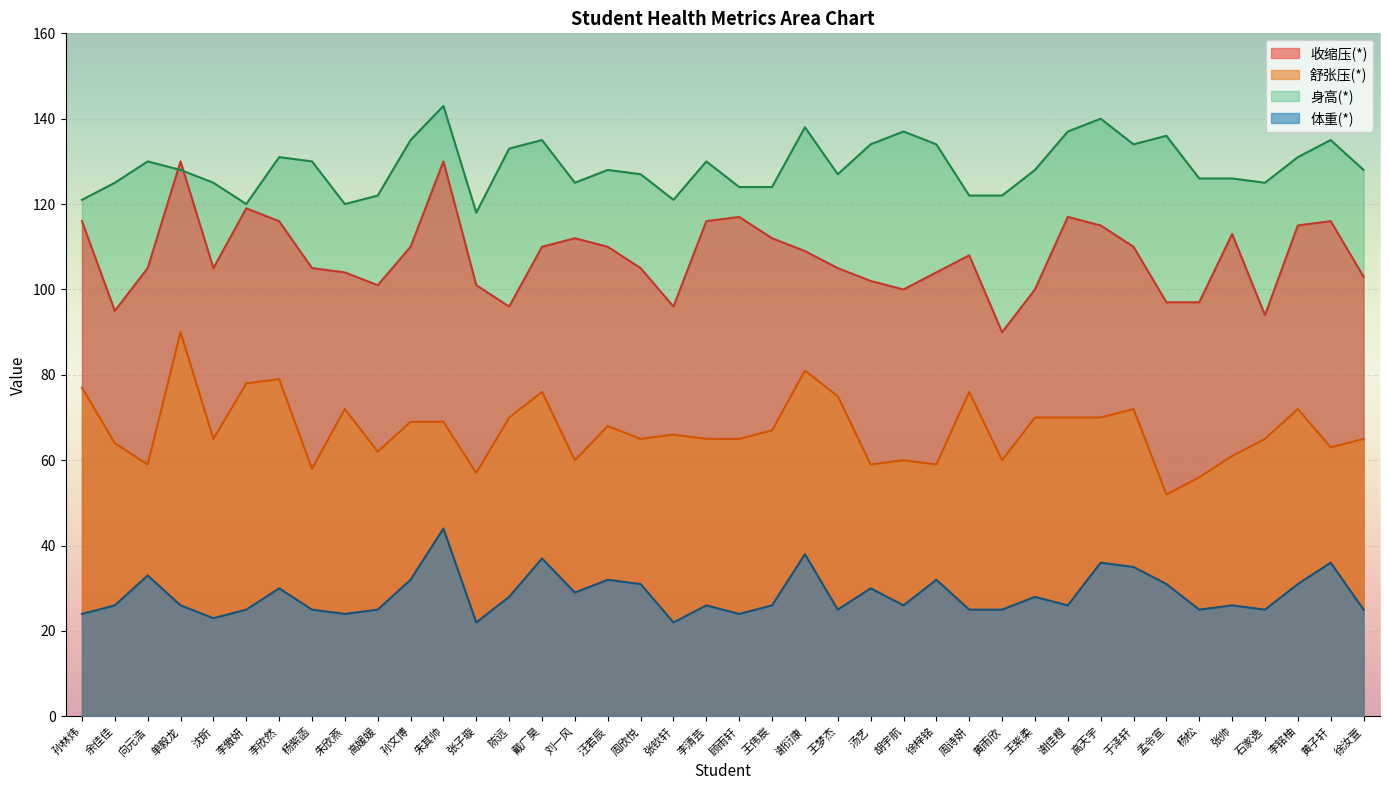

What is the sum of the 身高(*) values at 杨松 and 胡宇航?

263